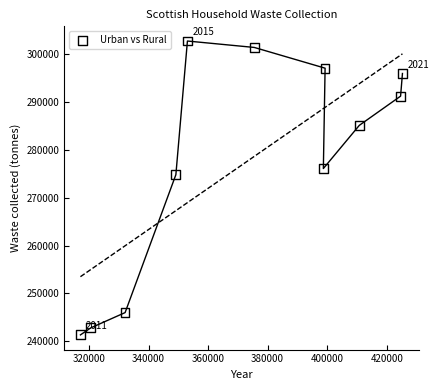

What is the average Y value?

277702.8